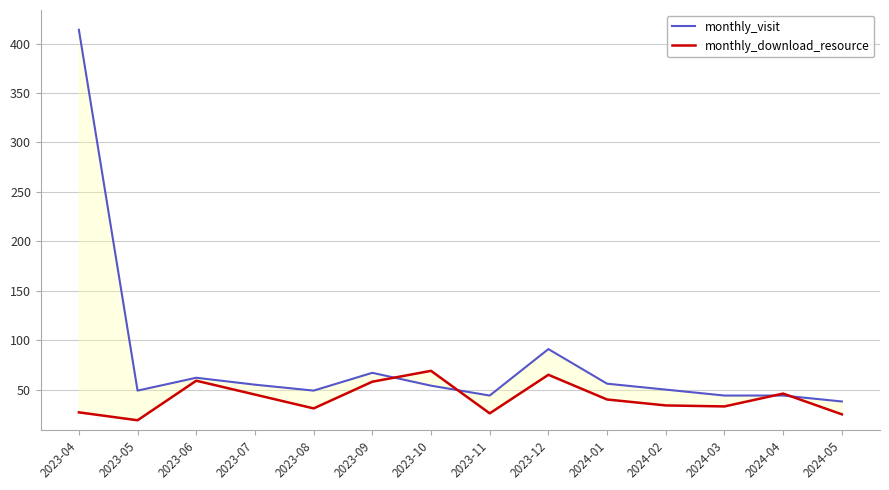

What position from the left is 2024-05?

14